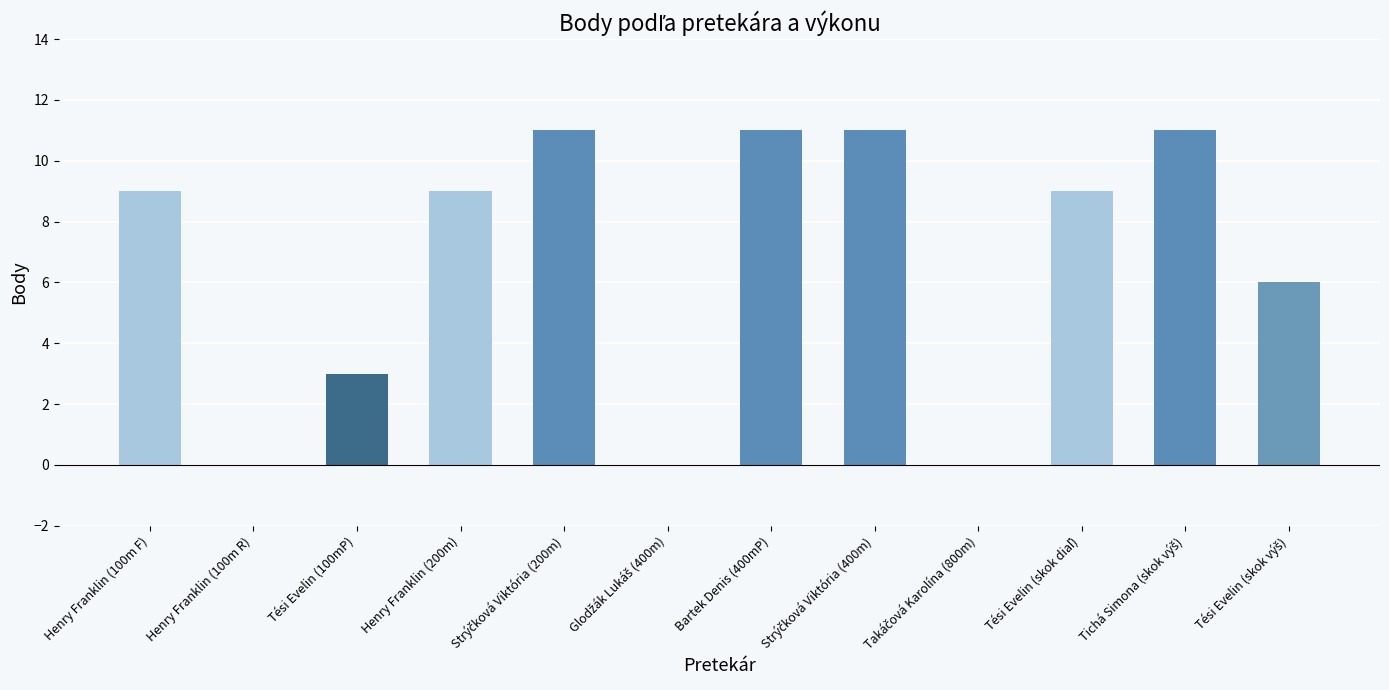

What is the sum of all values?

80